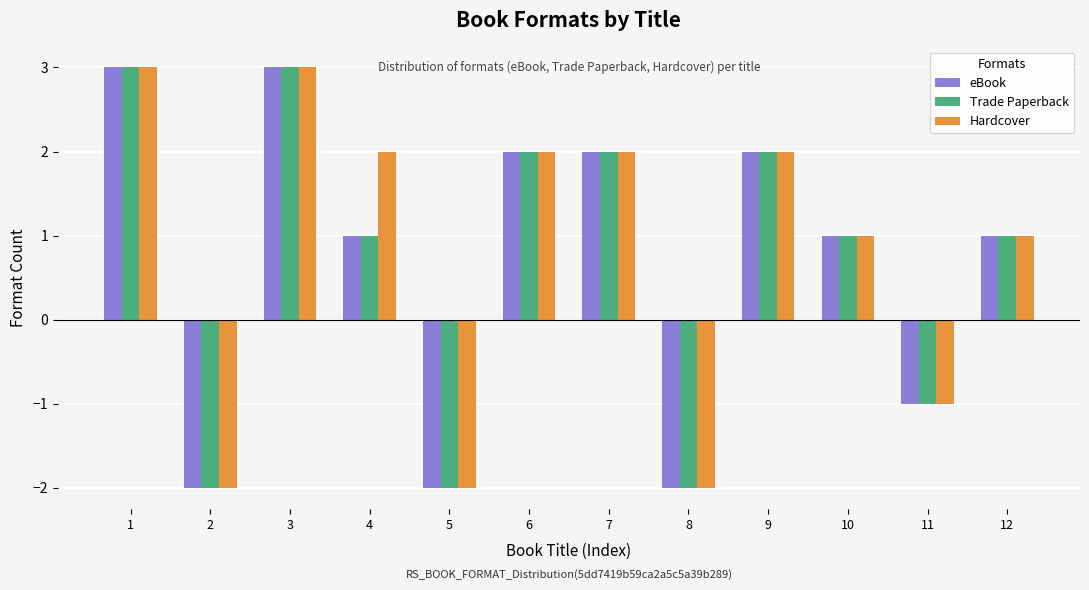

How many series are shown in this chart?

3